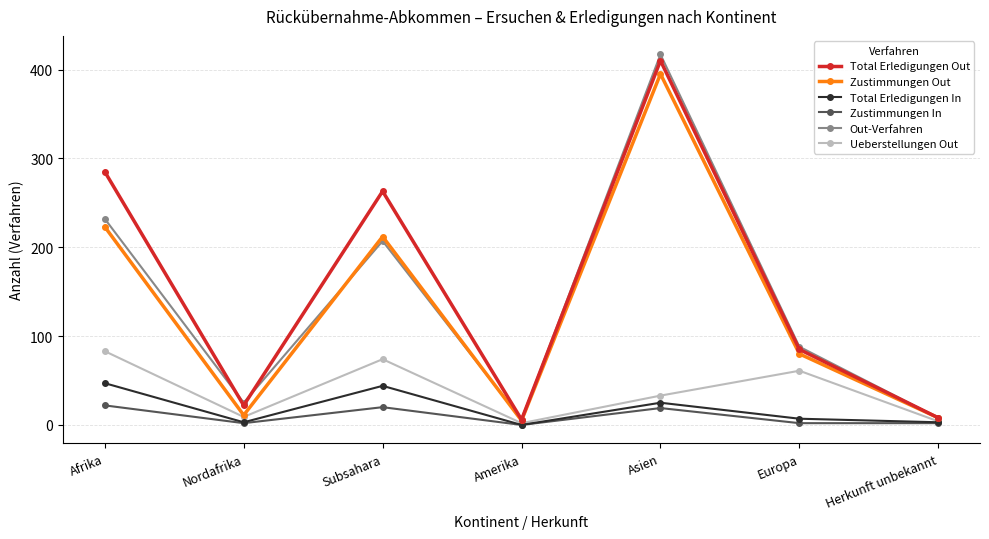

Between Subsahara and Herkunft unbekannt, which series saw the biggest shift?

Total Erledigungen Out